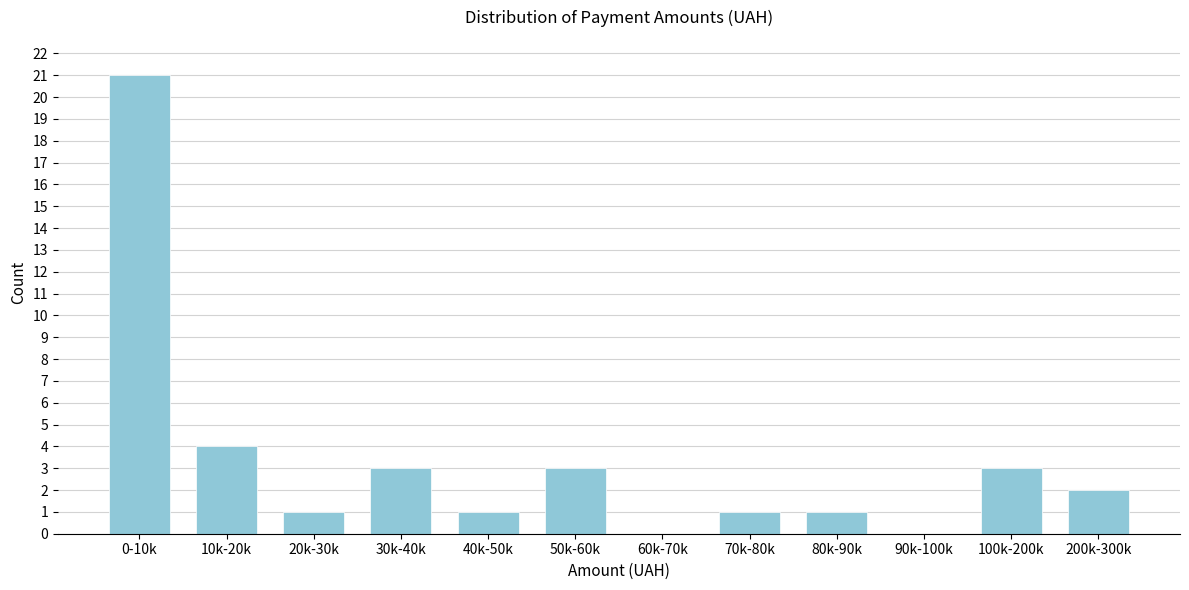

Reading right to left, what are all the values shown in this chart?

200k-300k=2	100k-200k=3	90k-100k=0	80k-90k=1	70k-80k=1	60k-70k=0	50k-60k=3	40k-50k=1	30k-40k=3	20k-30k=1	10k-20k=4	0-10k=21